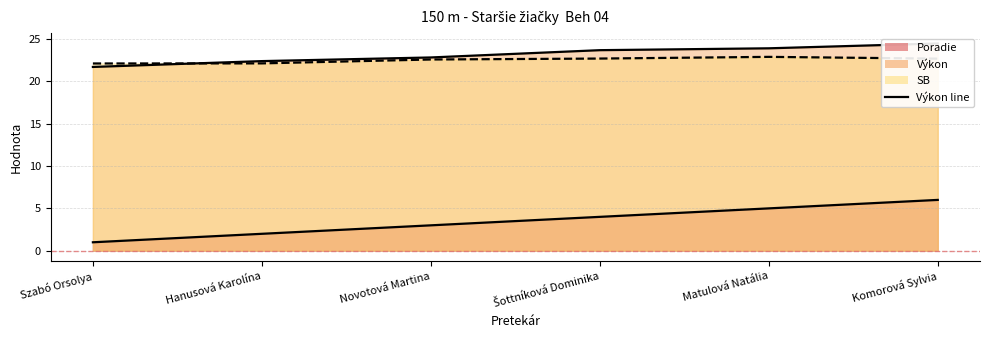

At Matulová Natália, list the series in order from smallest to largest.

Poradie, SB, Výkon